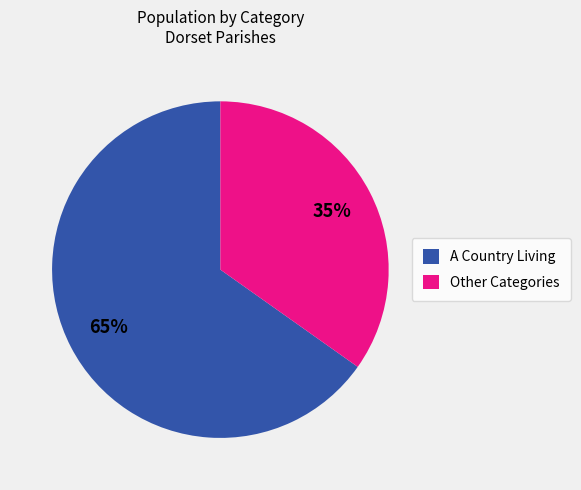

To the nearest percent, what percentage of the pie is Other Categories?

35%